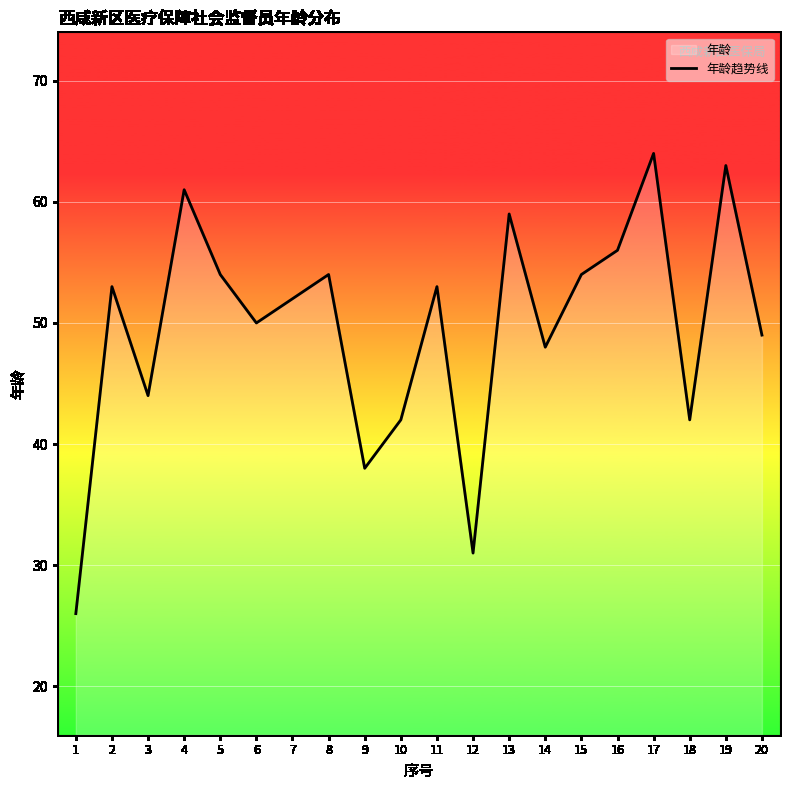

Is it true that the value at 16 is 56?

True